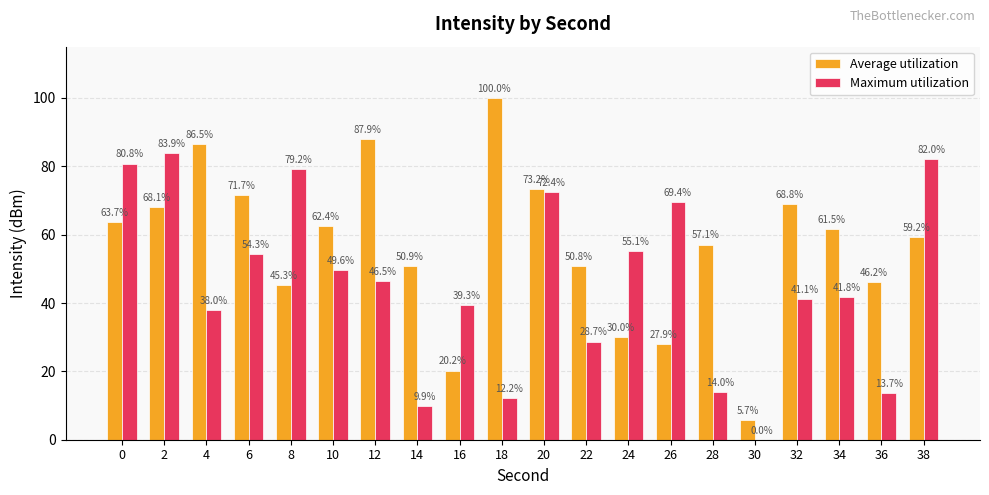

What is the total value across all series at 38?

141.2